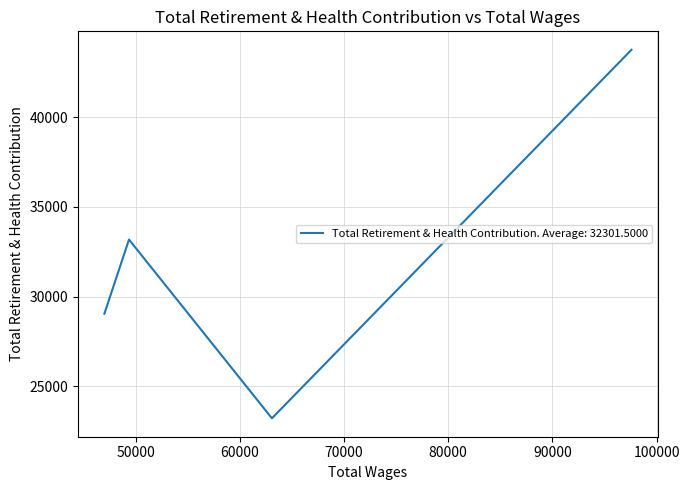

What value does the data have at 47011.0, to the nearest 50?

29050